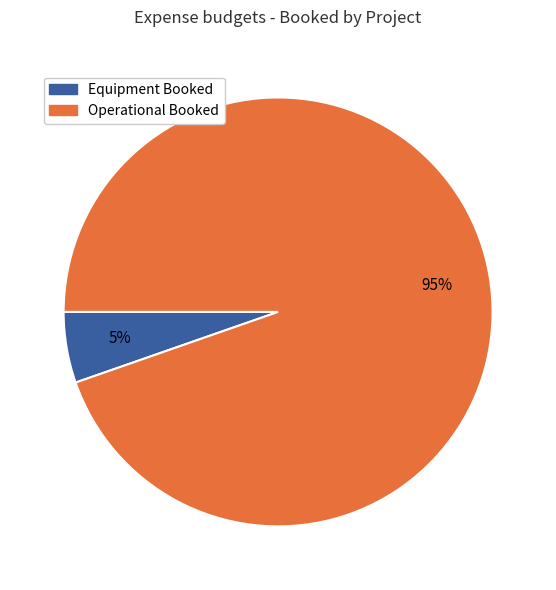

Does any single category account for the majority?

Yes